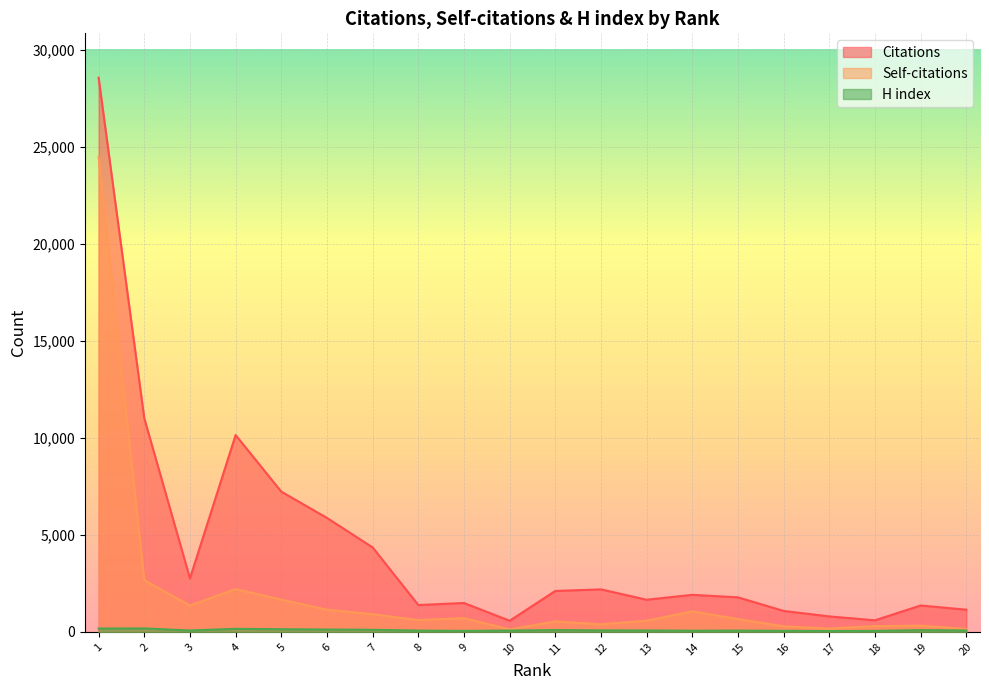

What is the total value across all series at 7?

5371